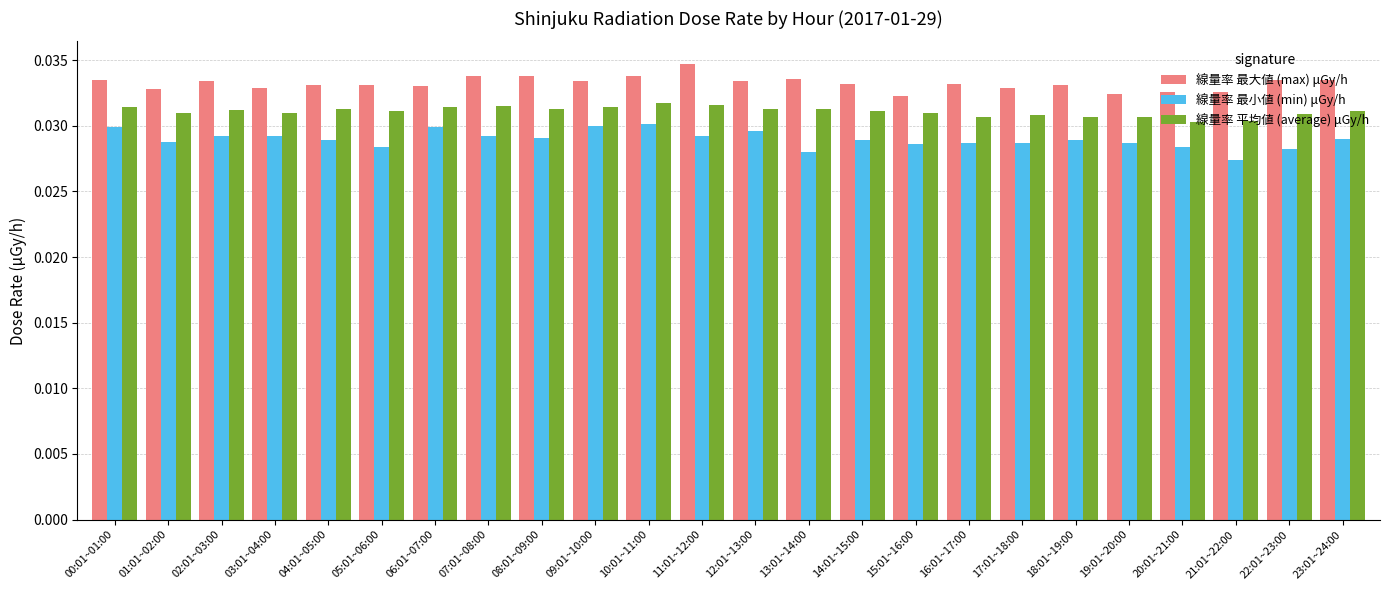

Rank the series at 12:01~13:00 from highest to lowest value.

線量率 最大値 (max) μGy/h, 線量率 平均値 (average) μGy/h, 線量率 最小値 (min) μGy/h